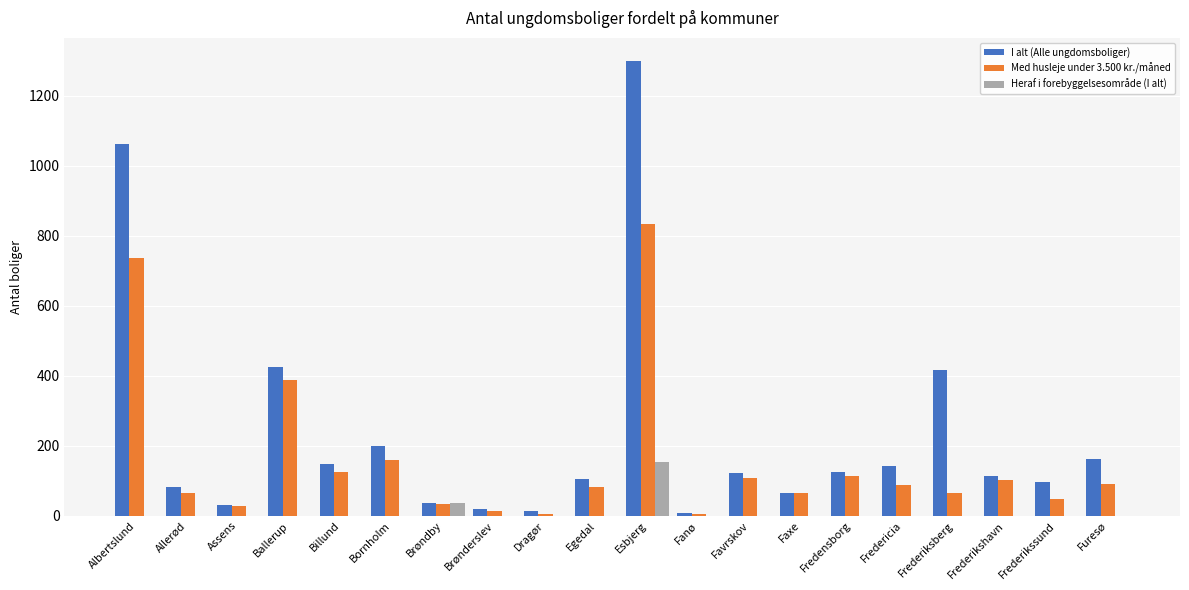

Which series has the largest total across all categories?

I alt (Alle ungdomsboliger)